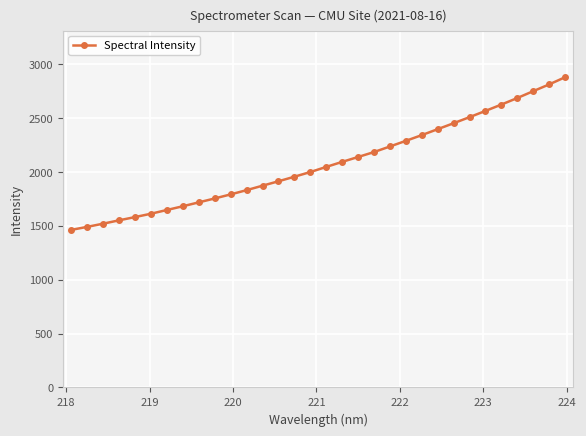

Does the chart display data point markers on the line(s)?

Yes